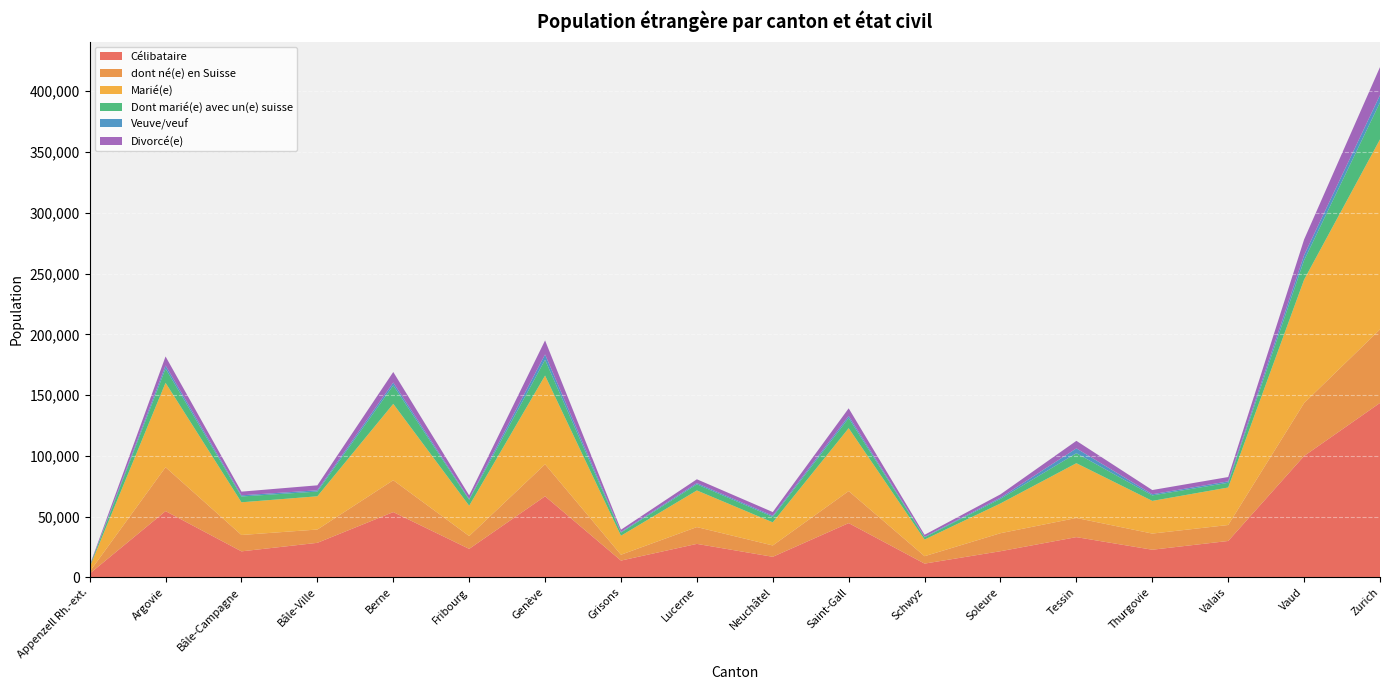

Reading left to right, what are all the values shown in this chart?

Célibataire: Appenzell Rh.-ext.=3057	Argovie=54518	Bâle-Campagne=21400	Bâle-Ville=28412	Berne=53714	Fribourg=23441	Genève=66714	Grisons=13811	Lucerne=27541	Neuchâtel=16916	Saint-Gall=44642	Schwyz=11318	Soleure=21512	Tessin=33107	Thurgovie=22738	Valais=29941	Vaud=99883	Zurich=143550
dont né(e) en Suisse: Appenzell Rh.-ext.=1598	Argovie=36106	Bâle-Campagne=13472	Bâle-Ville=10946	Berne=26218	Fribourg=10557	Genève=26334	Grisons=4810	Lucerne=13834	Neuchâtel=9330	Saint-Gall=26360	Schwyz=6101	Soleure=14820	Tessin=15761	Thurgovie=13293	Valais=13145	Vaud=43555	Zurich=60477
Marié(e): Appenzell Rh.-ext.=3687	Argovie=69486	Bâle-Campagne=26907	Bâle-Ville=27365	Berne=62846	Fribourg=24947	Genève=73020	Grisons=15622	Lucerne=30151	Neuchâtel=19028	Saint-Gall=51766	Schwyz=13693	Soleure=24500	Tessin=45081	Thurgovie=26894	Valais=30853	Vaud=101544	Zurich=156403
Dont marié(e) avec un(e) suisse: Appenzell Rh.-ext.=797	Argovie=11659	Bâle-Campagne=4778	Bâle-Ville=3877	Berne=15157	Fribourg=4916	Genève=12981	Grisons=2576	Lucerne=5022	Neuchâtel=4500	Saint-Gall=8258	Schwyz=1840	Soleure=3787	Tessin=8204	Thurgovie=4501	Valais=3883	Vaud=15973	Zurich=30380
Veuve/veuf: Appenzell Rh.-ext.=148	Argovie=2576	Bâle-Campagne=953	Bâle-Ville=1054	Berne=2408	Fribourg=651	Genève=4389	Grisons=569	Lucerne=986	Neuchâtel=926	Saint-Gall=1800	Schwyz=429	Soleure=957	Tessin=3980	Thurgovie=972	Valais=1170	Vaud=4200	Zurich=6044
Divorcé(e): Appenzell Rh.-ext.=546	Argovie=7441	Bâle-Campagne=3033	Bâle-Ville=4080	Berne=8660	Fribourg=2971	Genève=11546	Grisons=1823	Lucerne=3188	Neuchâtel=3043	Saint-Gall=6284	Schwyz=1646	Soleure=2755	Tessin=6210	Thurgovie=3459	Valais=3570	Vaud=12892	Zurich=23059